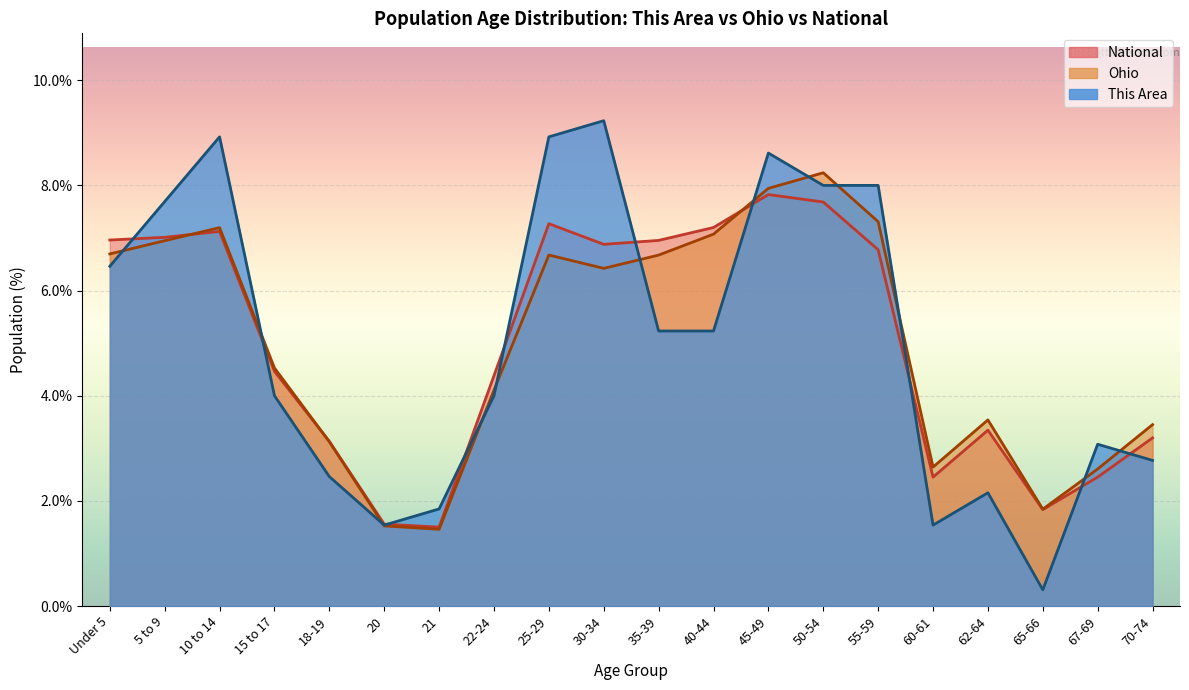

Reading left to right, what are all the values shown in this chart?

This Area: 6.5	7.7	8.9	4.0	2.5	1.5	1.8	4.0	8.9	9.2	5.2	5.2	8.6	8.0	8.0	1.5	2.2	0.3	3.1	2.8
Ohio: 6.7	6.9	7.2	4.5	3.1	1.5	1.5	4.1	6.7	6.4	6.7	7.1	7.9	8.2	7.3	2.6	3.5	1.8	2.6	3.4
National: 7.0	7.0	7.1	4.5	3.1	1.6	1.5	4.4	7.3	6.9	7.0	7.2	7.8	7.7	6.8	2.5	3.3	1.8	2.5	3.2